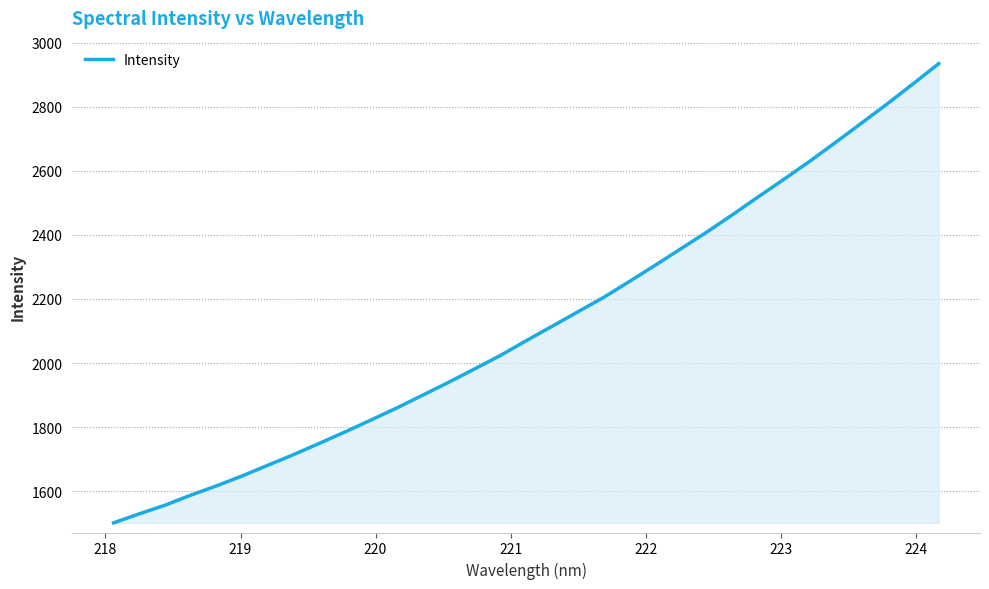

What is the difference between the maximum and second lowest values?

1405.6